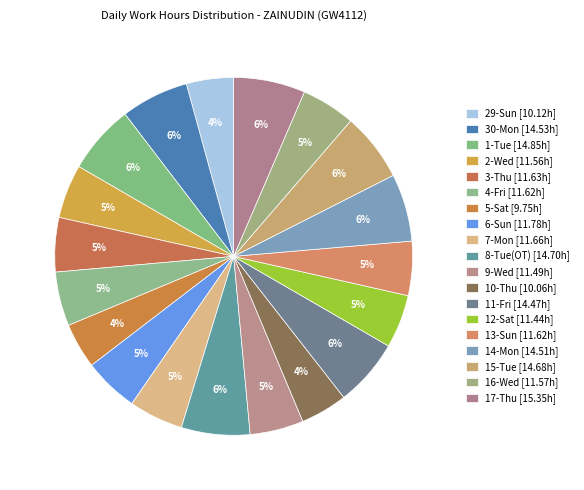

Is there a majority slice in this chart?

No